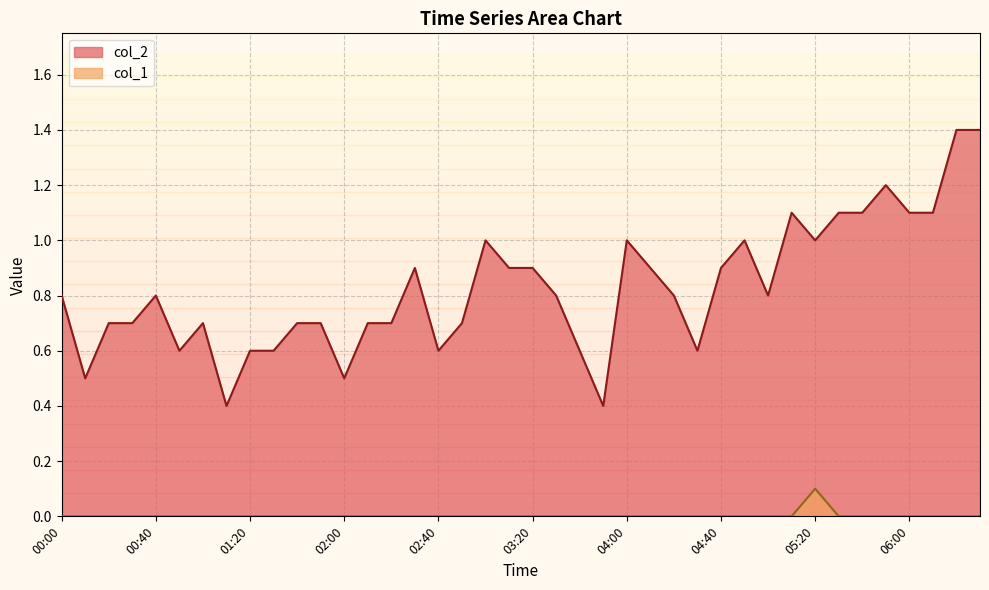

How many values in the col_1 series exceed 0?

1